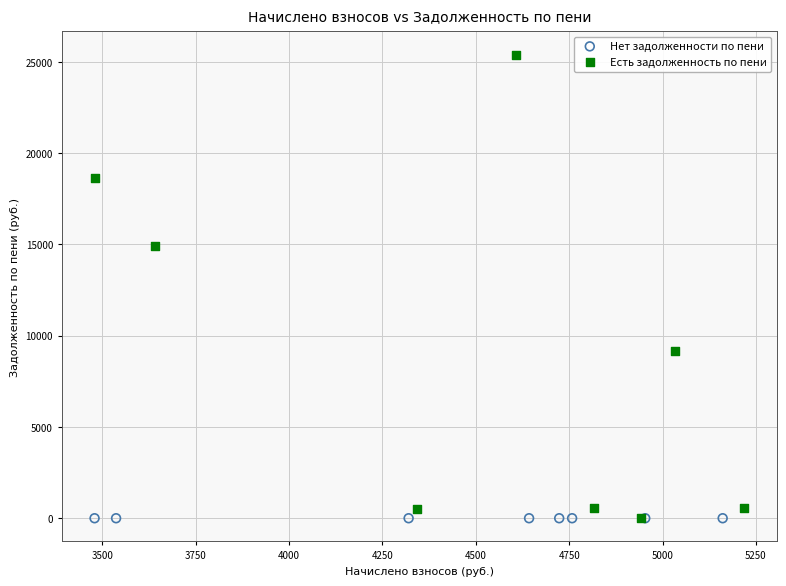

Which series contains the highest Y value?

Есть задолженность по пени